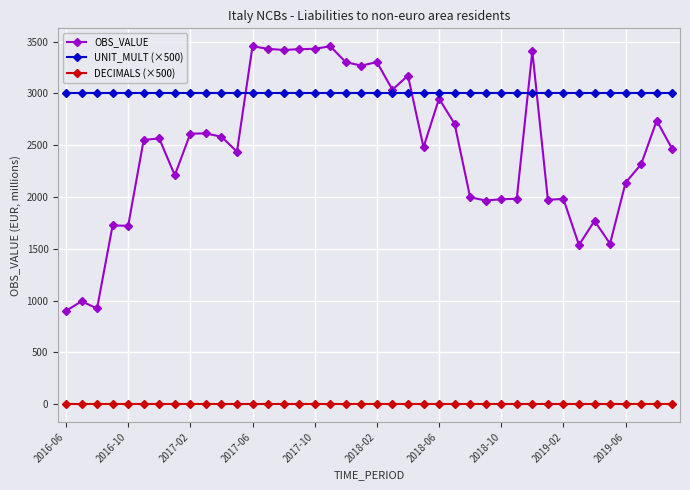

How many categories are shown in the chart?

40